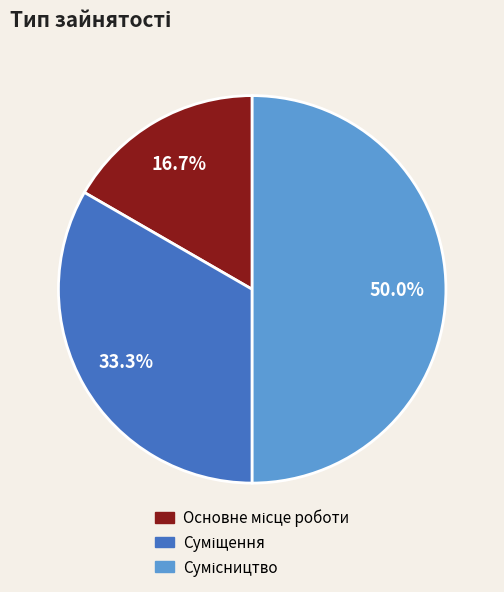

Count the number of slices in the pie.

3